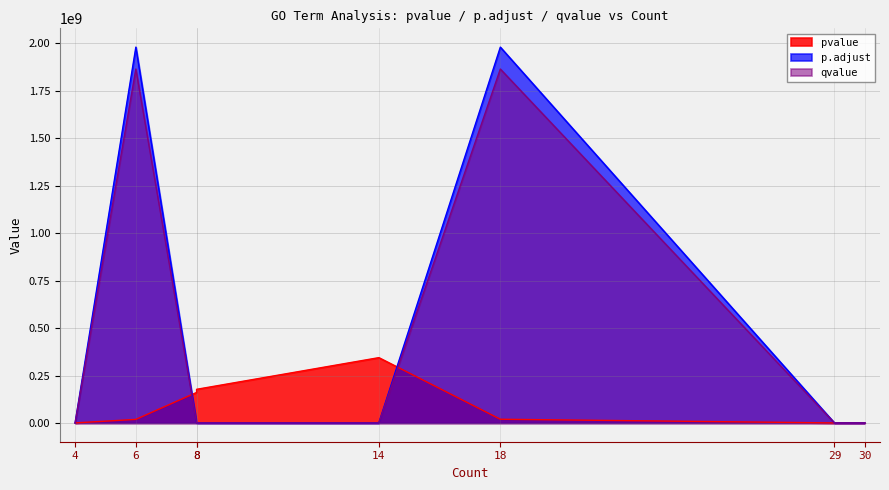

How many categories are shown in the chart?

8